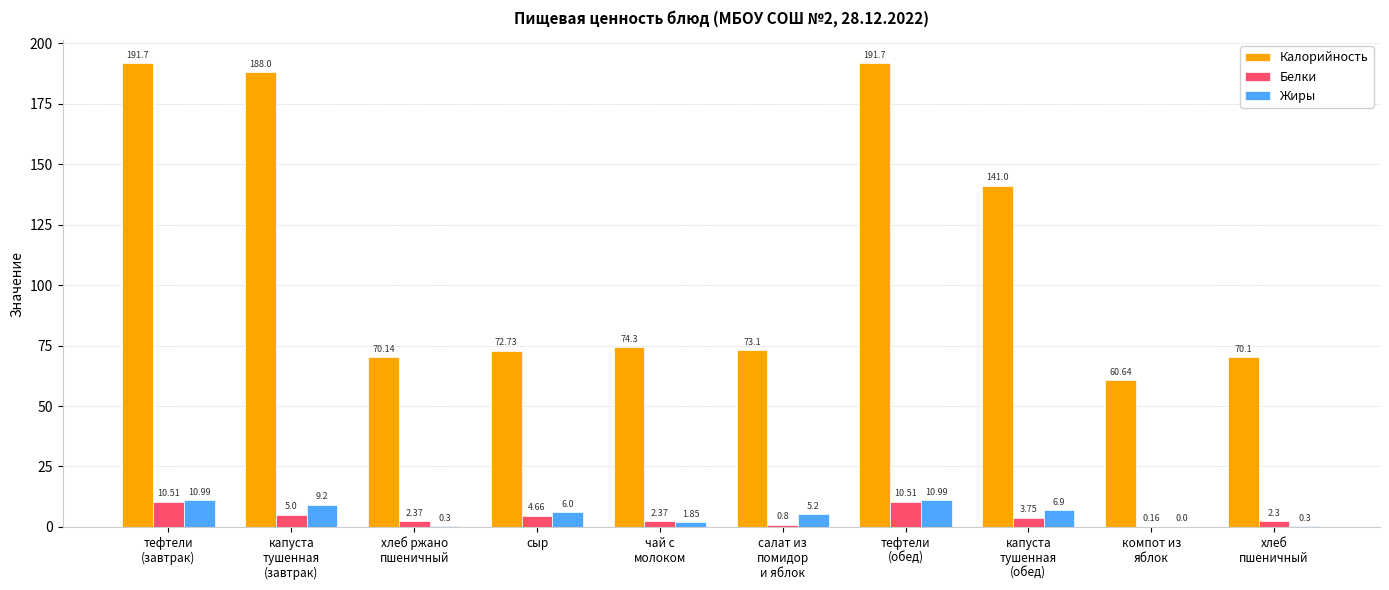

Are the bars grouped side by side (vs. stacked)?

Yes